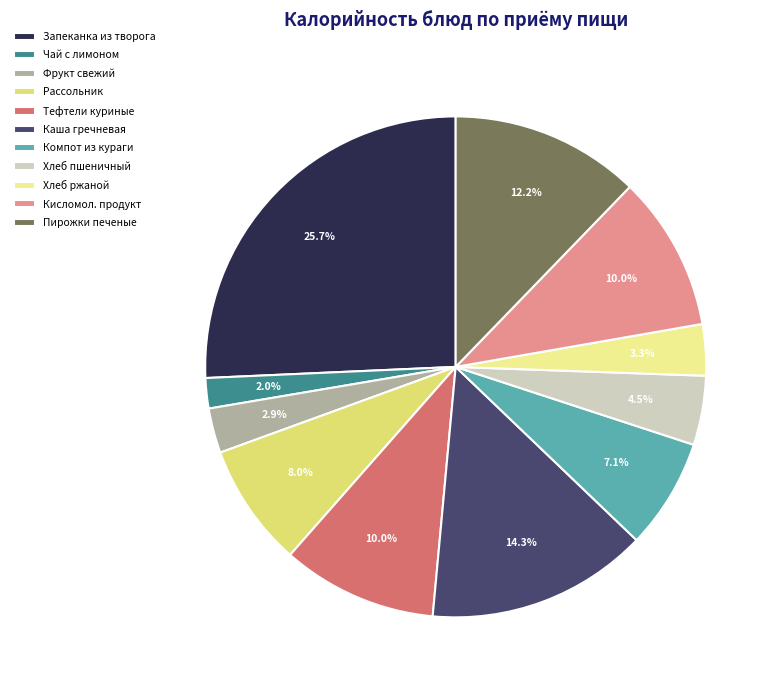

Is there a majority slice in this chart?

No